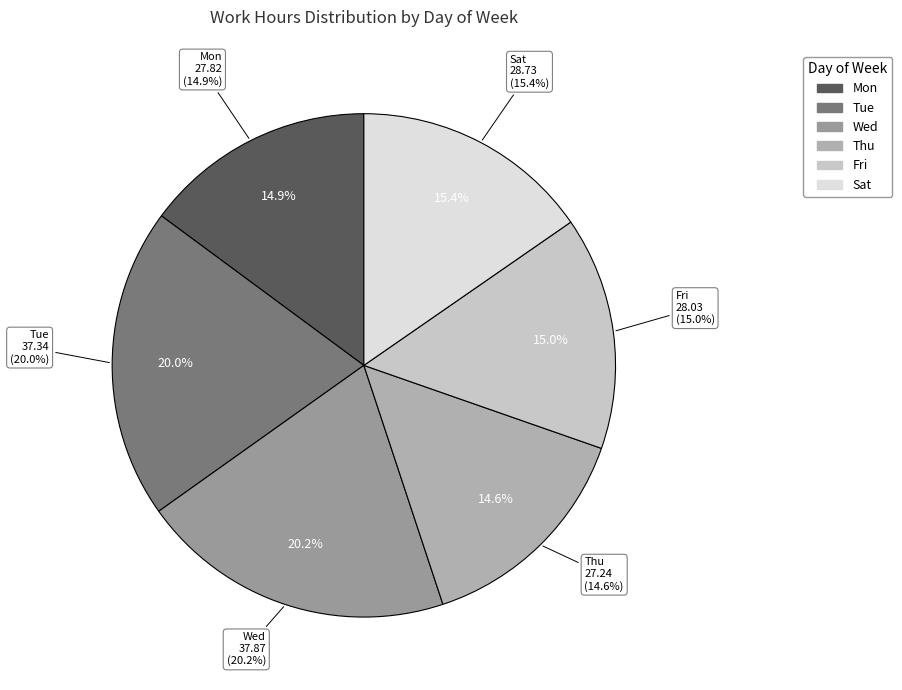

Is Wed 5 the majority of the pie?

No